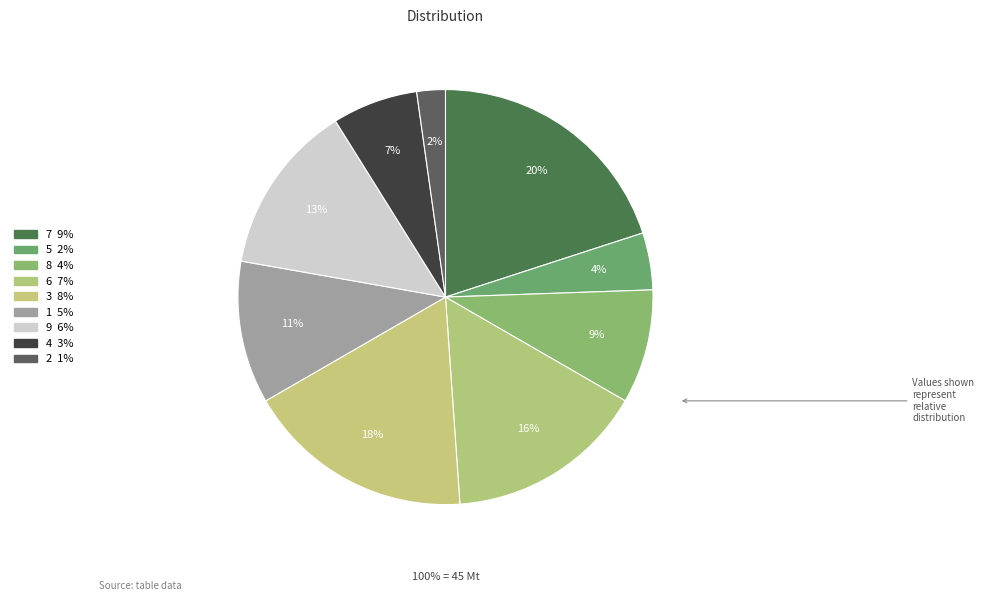

What percentage is the 8 slice, to the nearest percent?

9%